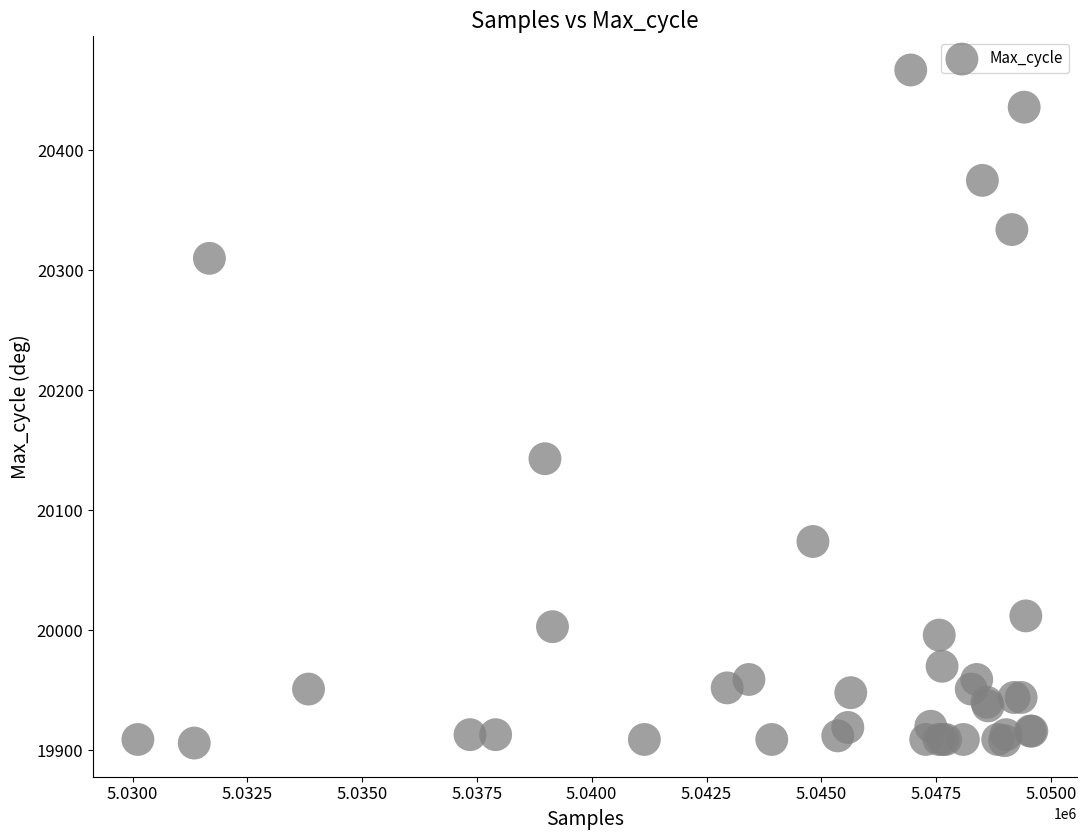

What Y value in the scatter plot is closest to 20186?

20143